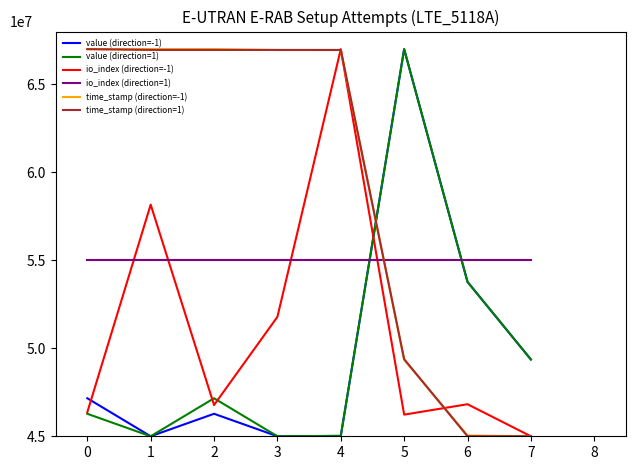

At which category is the sum across all series the highest?

4